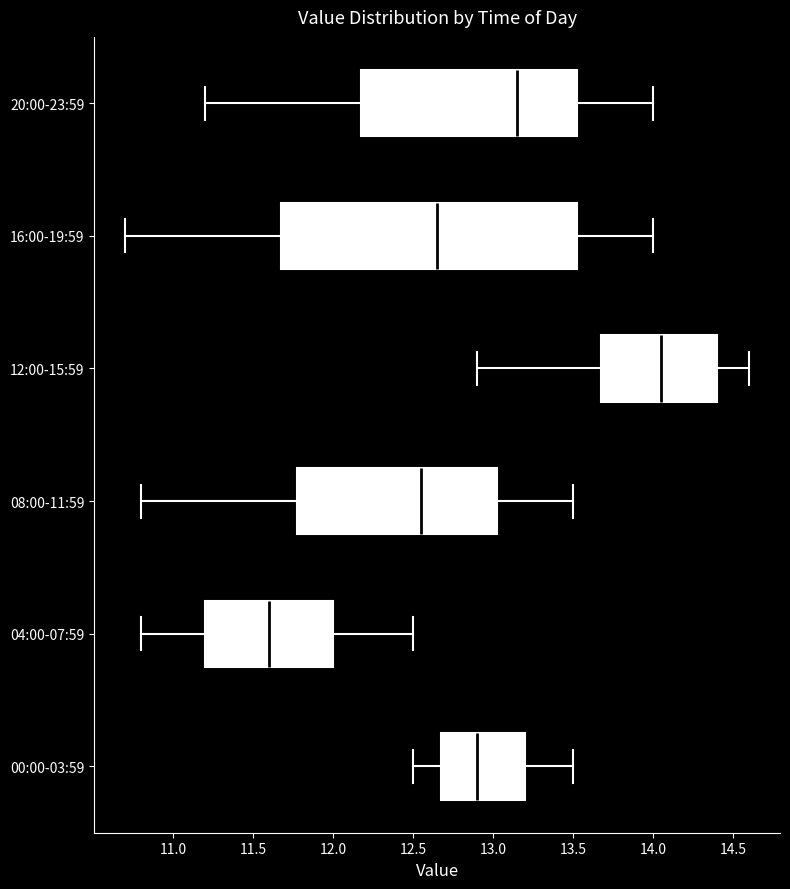

Where does the right whisker of the box for 12:00-15:59 end on the x-axis? The values are not printed on the chart, so give them approximately, as read against the axis.

14.60